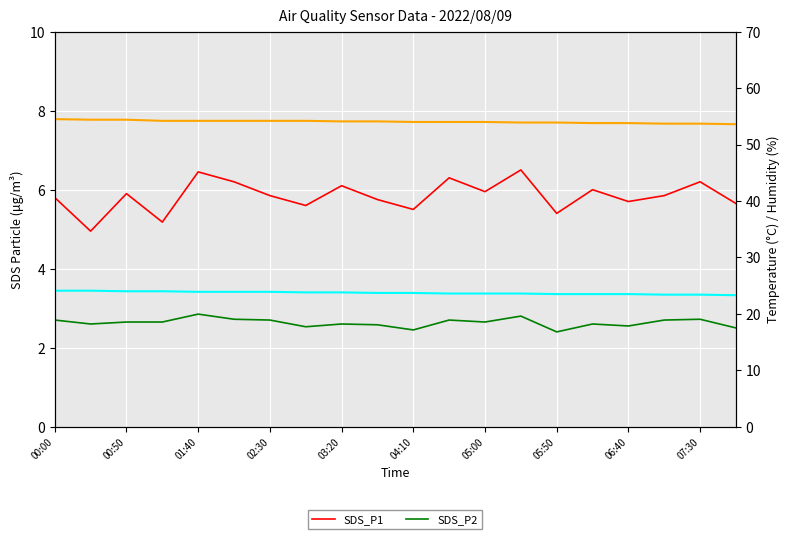

Is it true that SDS_P2 equals 3.7 at 13?

False